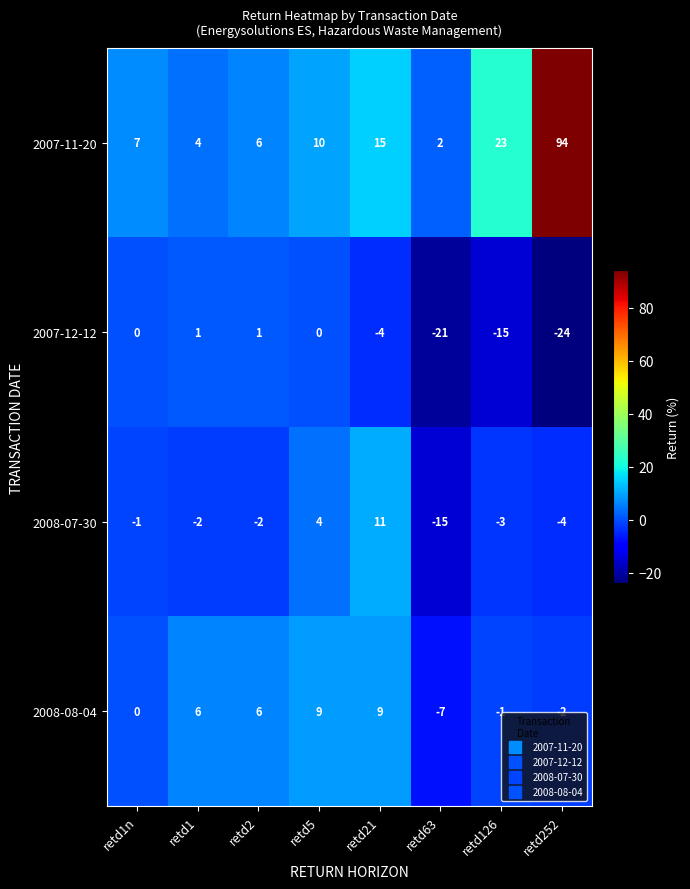

Which series has the largest total across all categories?

2007-11-20